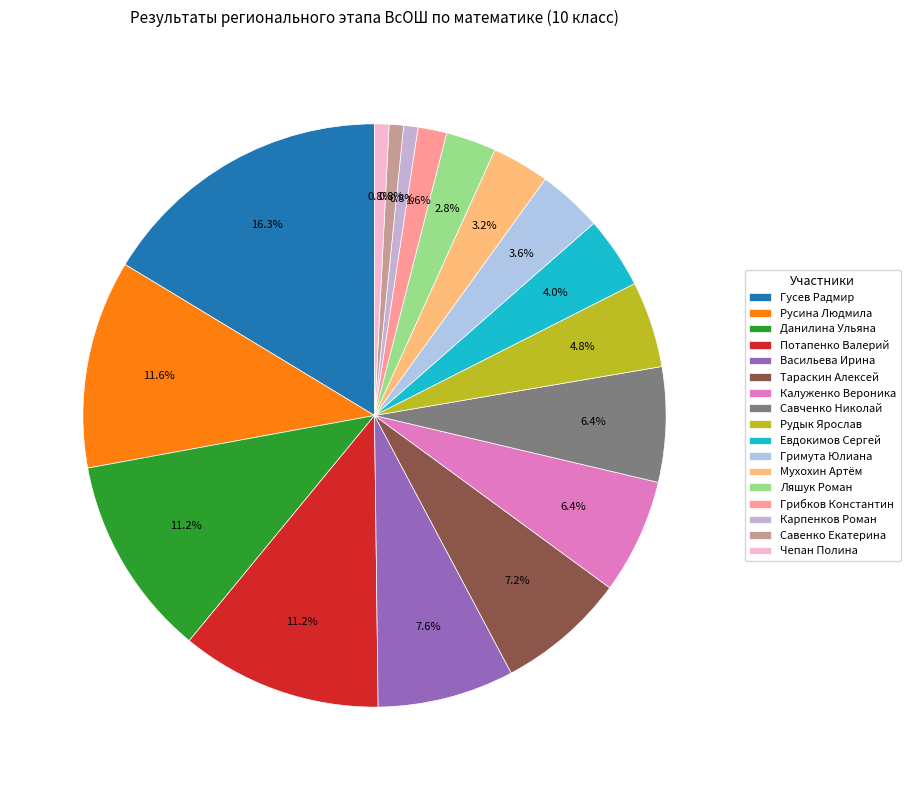

Combined, what portion of the pie is Тараскин Алексей and Евдокимов Сергей?

11.2%